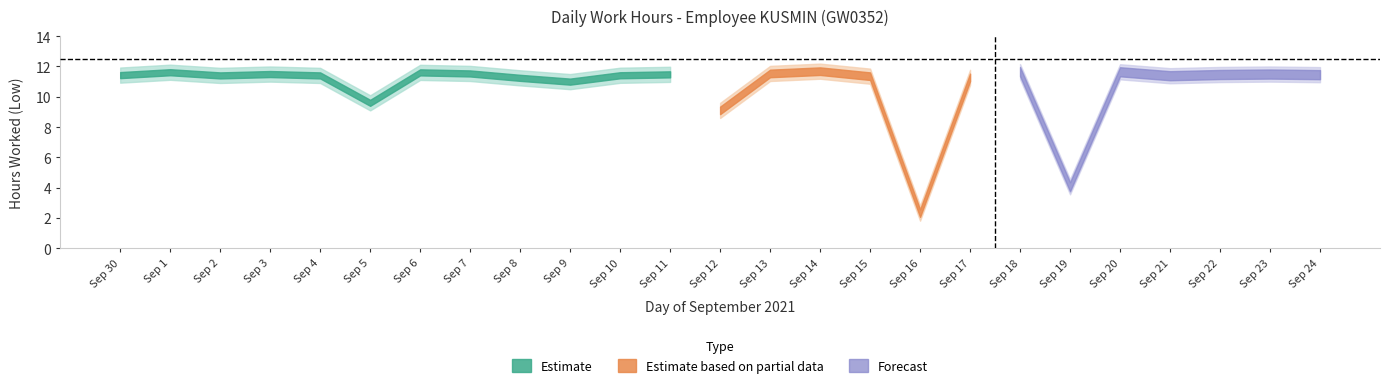

What is the difference between the maximum and minimum values in the Low series?

9.4